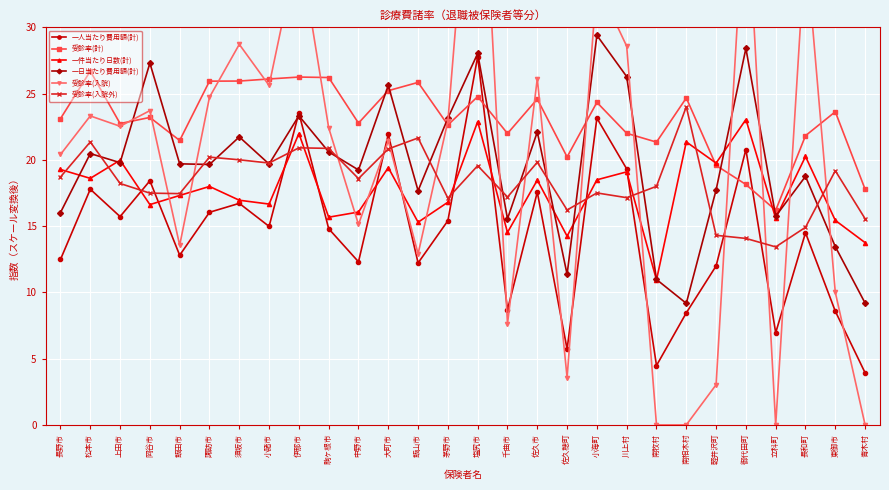

What is the difference between the 一人当たり費用額(計) values at 大町市 and 小海町?

1.2